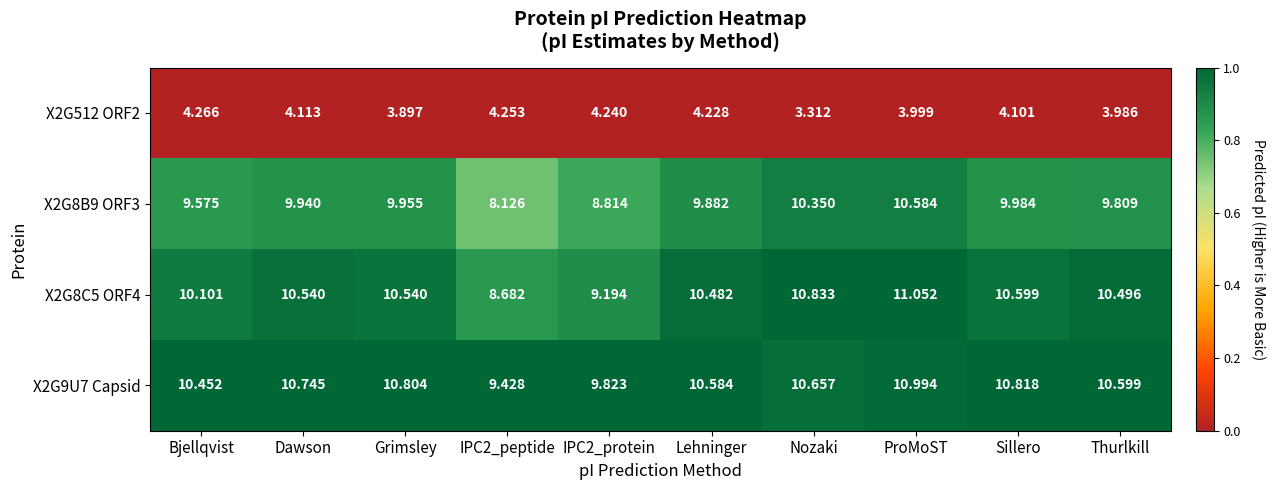

At which label does X2G8B9 ORF3 first exceed 9?

Bjellqvist